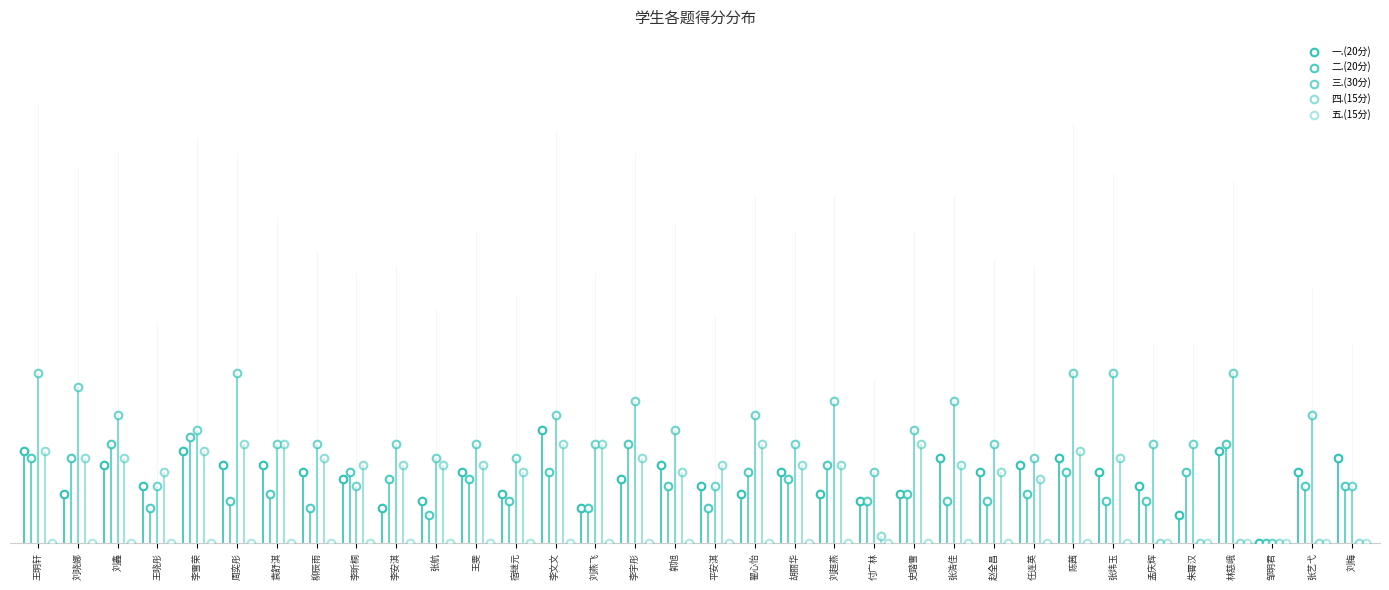

Which series contains the lowest Y value?

一.(20分)